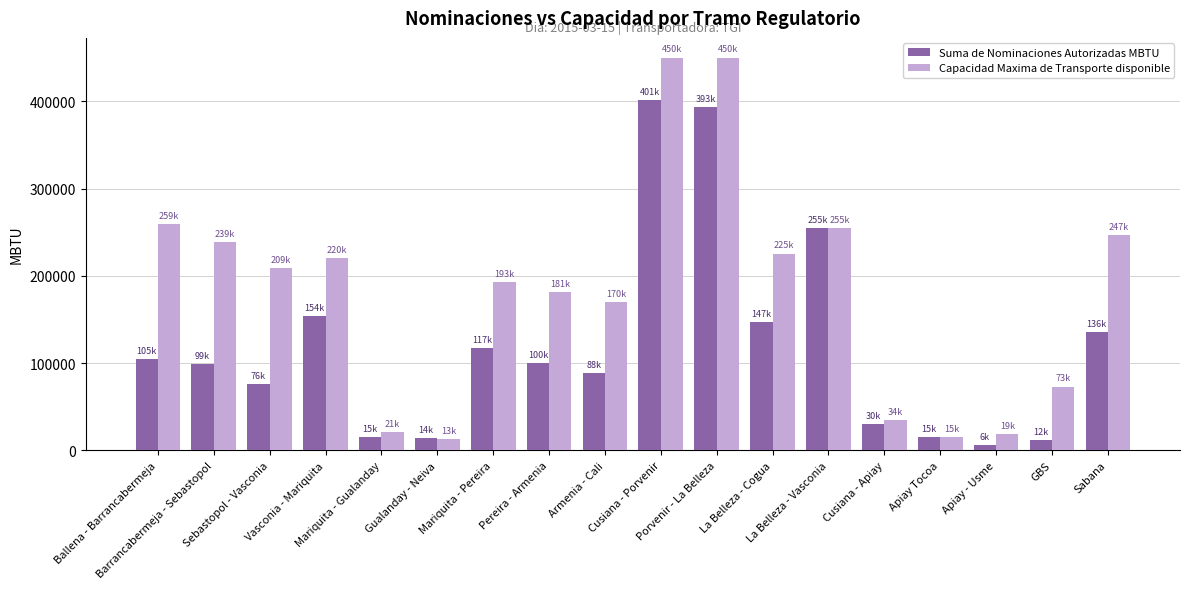

What are all the series names shown in the legend?

Suma de Nominaciones Autorizadas MBTU, Capacidad Maxima de Transporte disponible